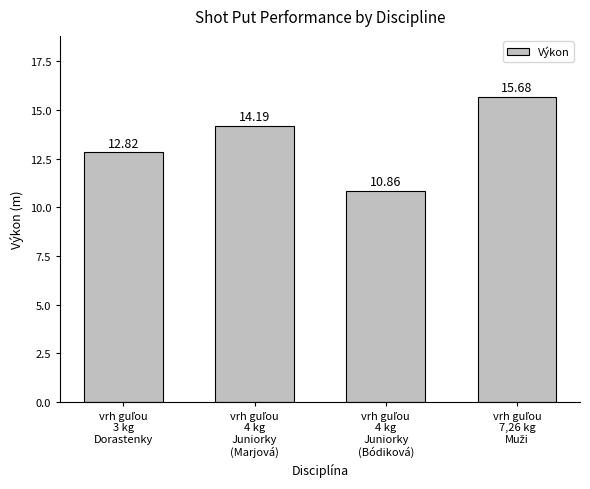

How many values exceed 14?

2